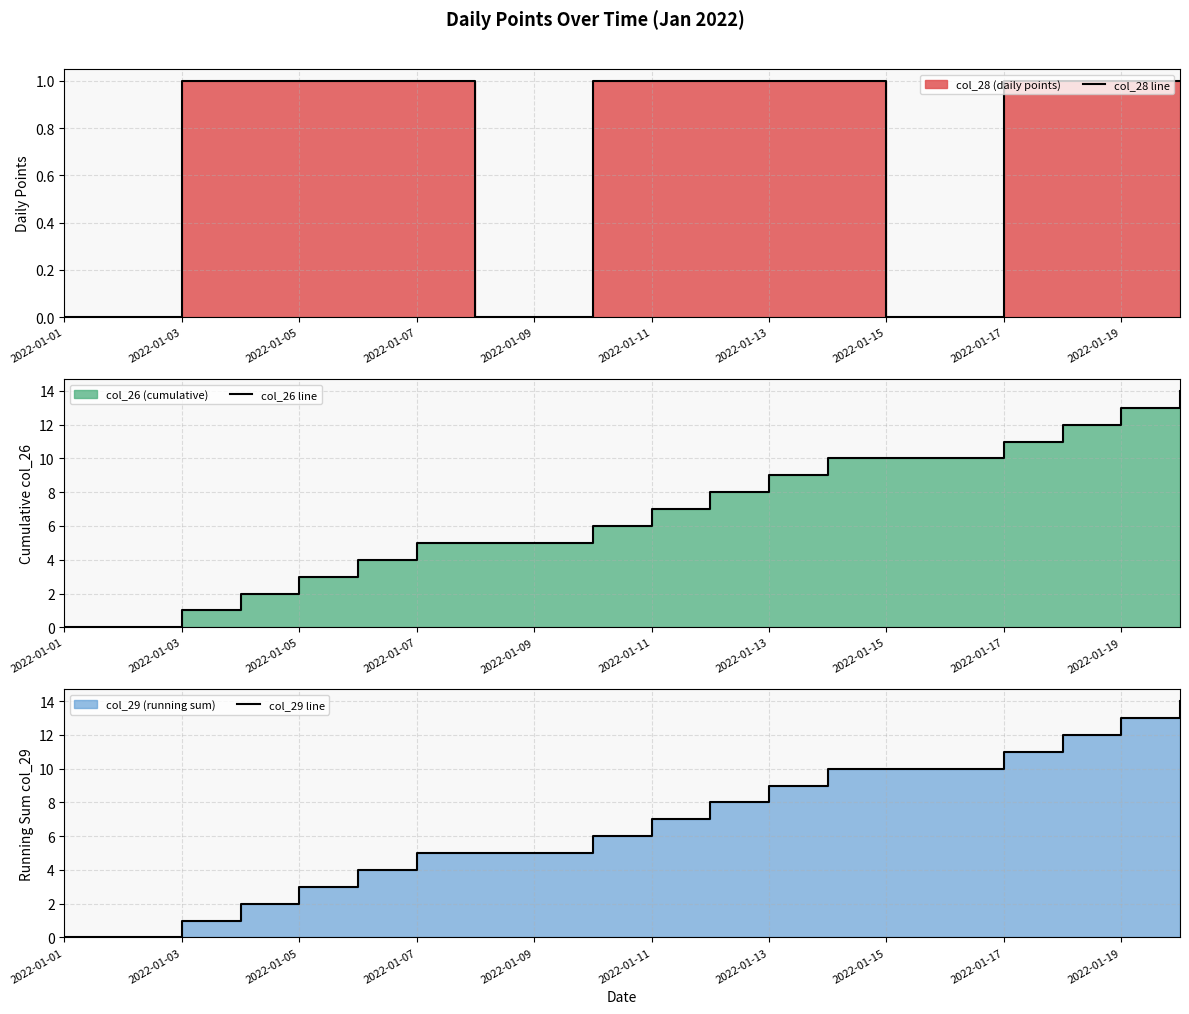

Which series has the largest total across all categories?

col_26 line